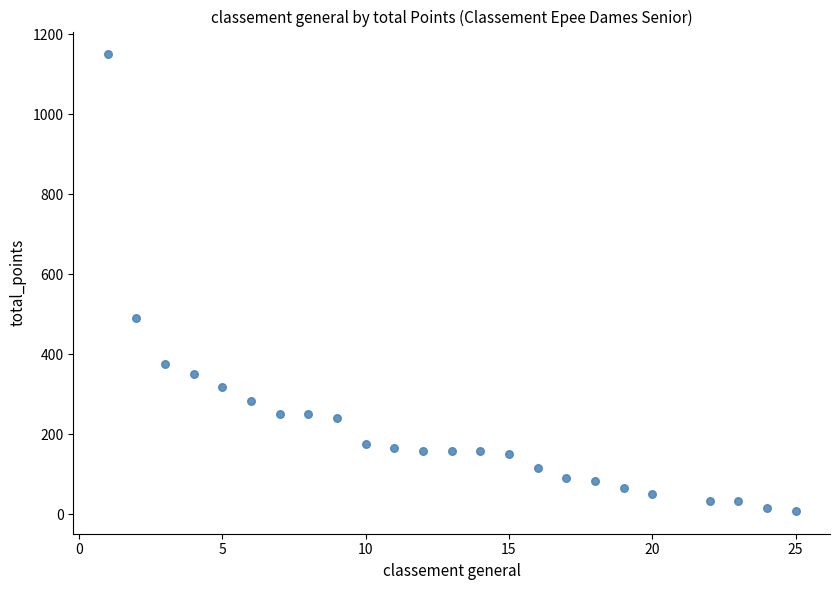

What is the range of X values (max minus min)?

24.0